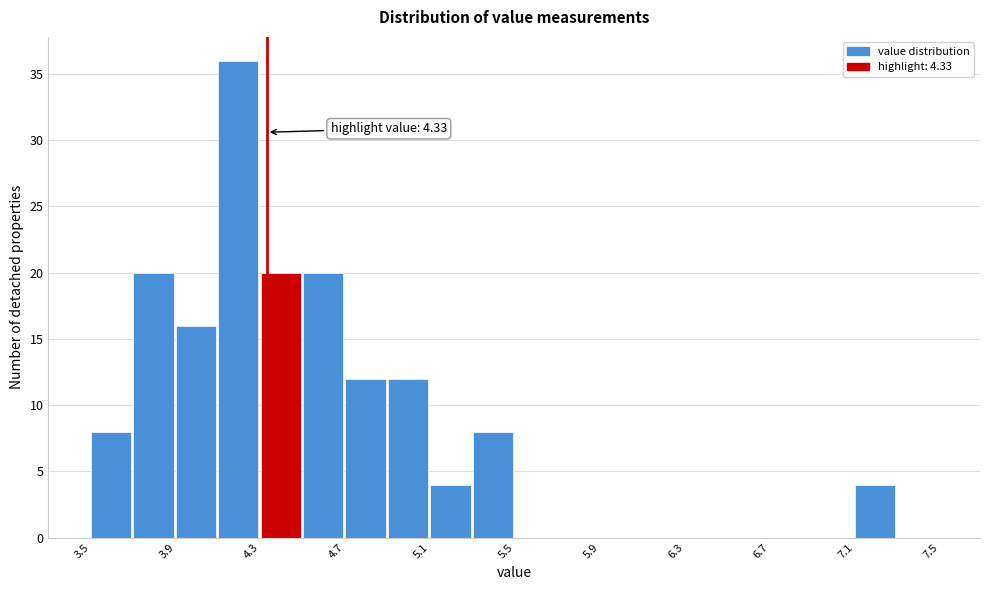

Which range on the x-axis has the tallest bar?

4.1 to 4.3